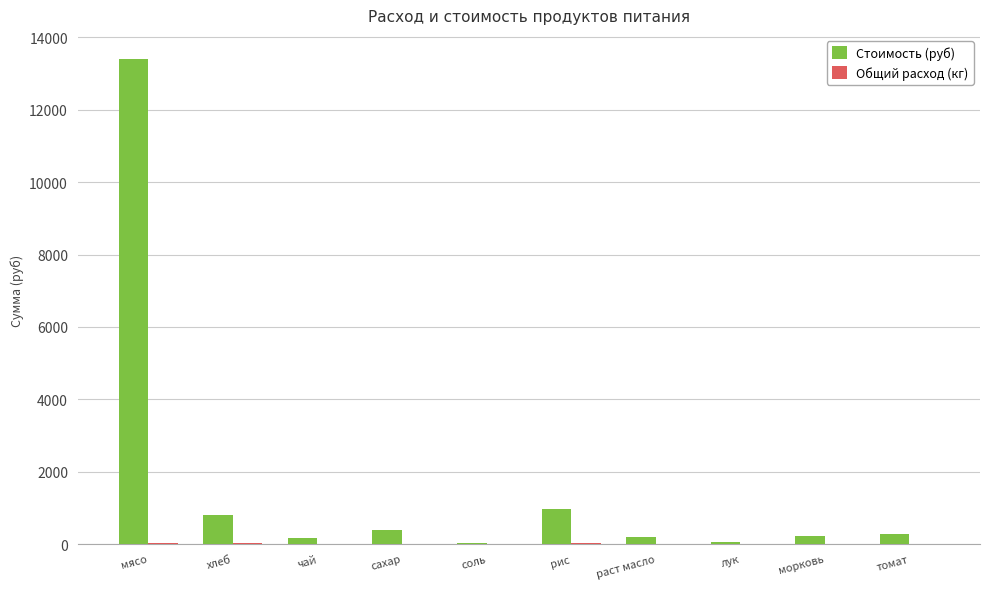

What is the maximum value shown in the chart?

13398.0